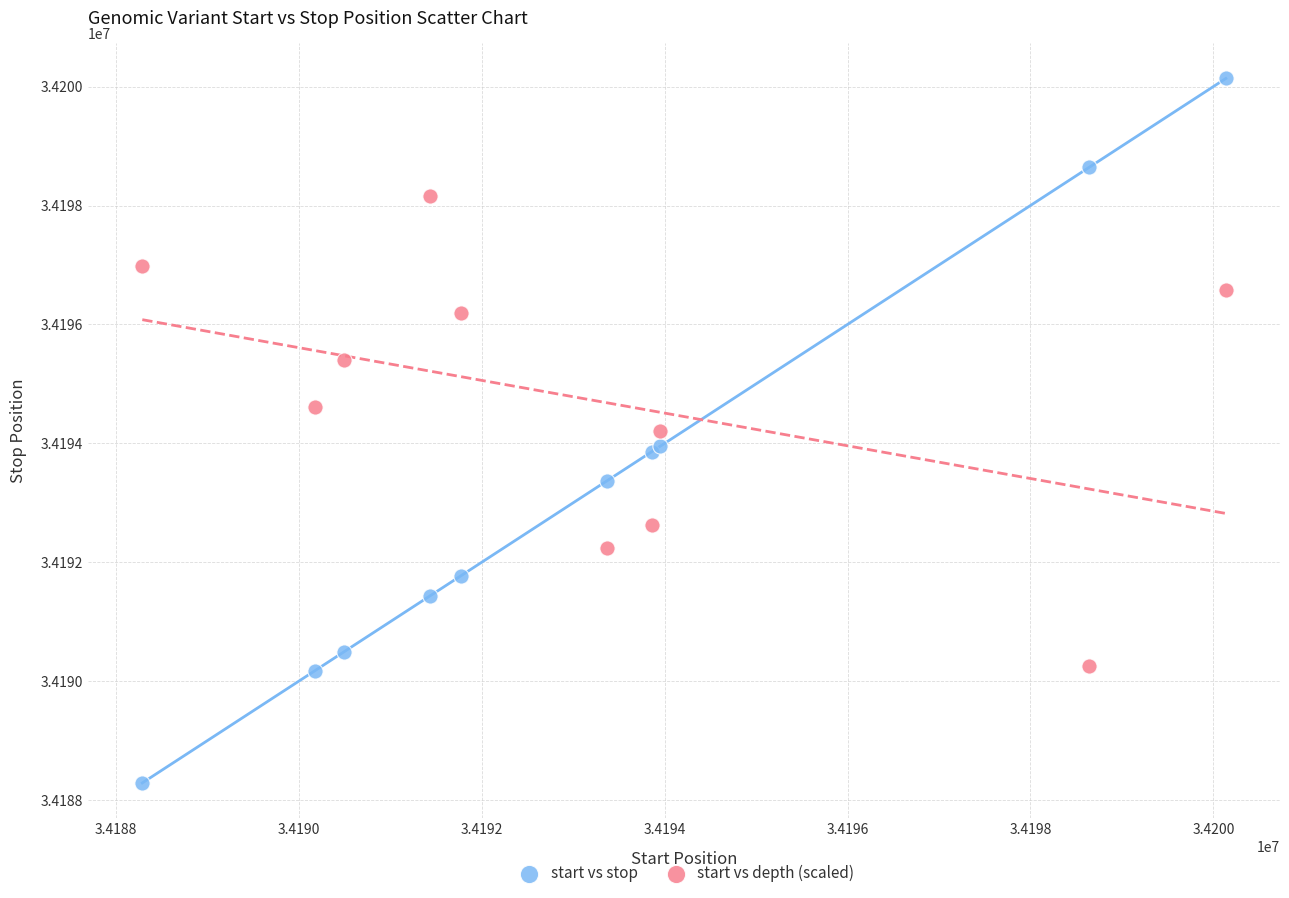

Which series reaches the minimum Y coordinate?

start vs stop